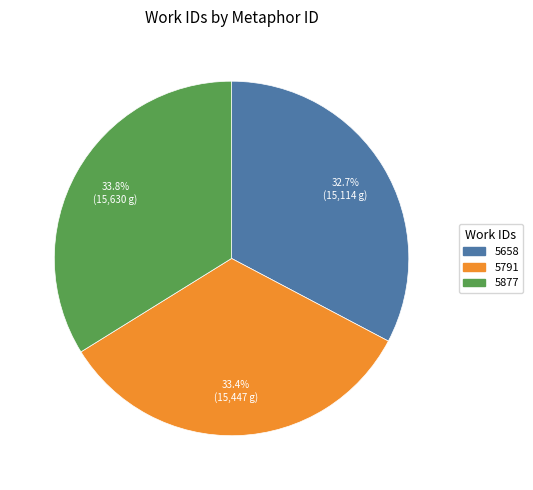

How much of the chart is everything except 5791?

66.6%